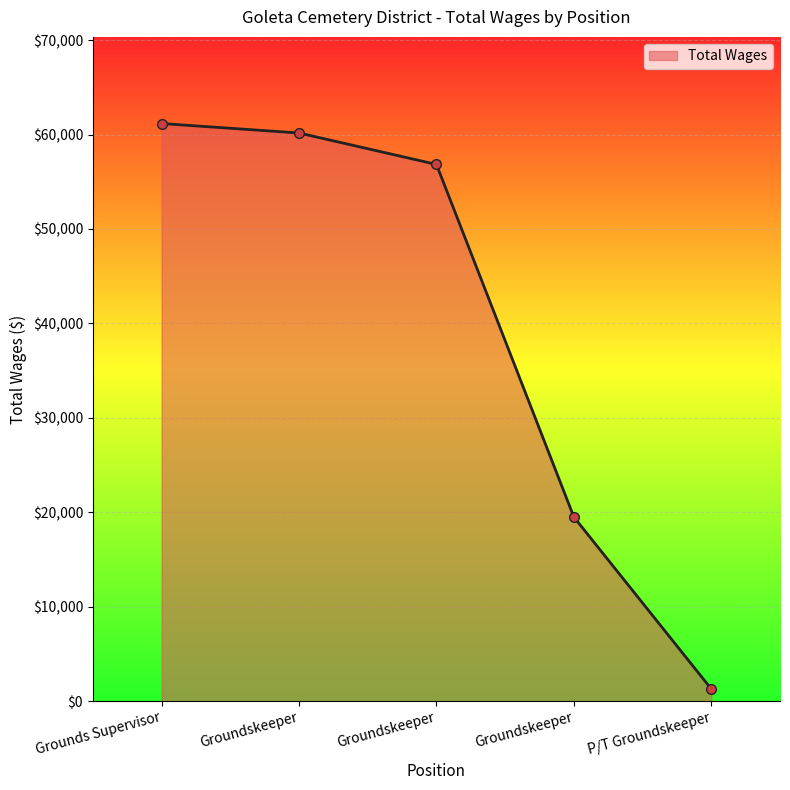

What is the ratio of the value at Groundskeeper to the value at Groundskeeper?

0.9